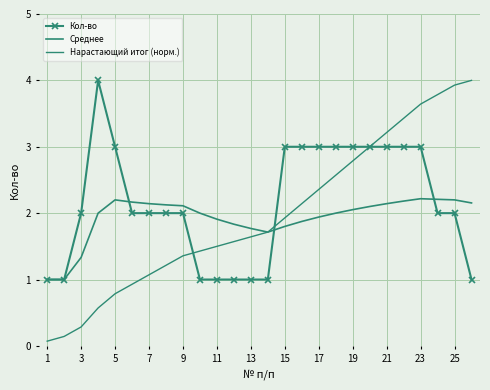

List the series in order of their overall mean, lowest first.

Среднее, Нарастающий итог (норм.), Кол-во